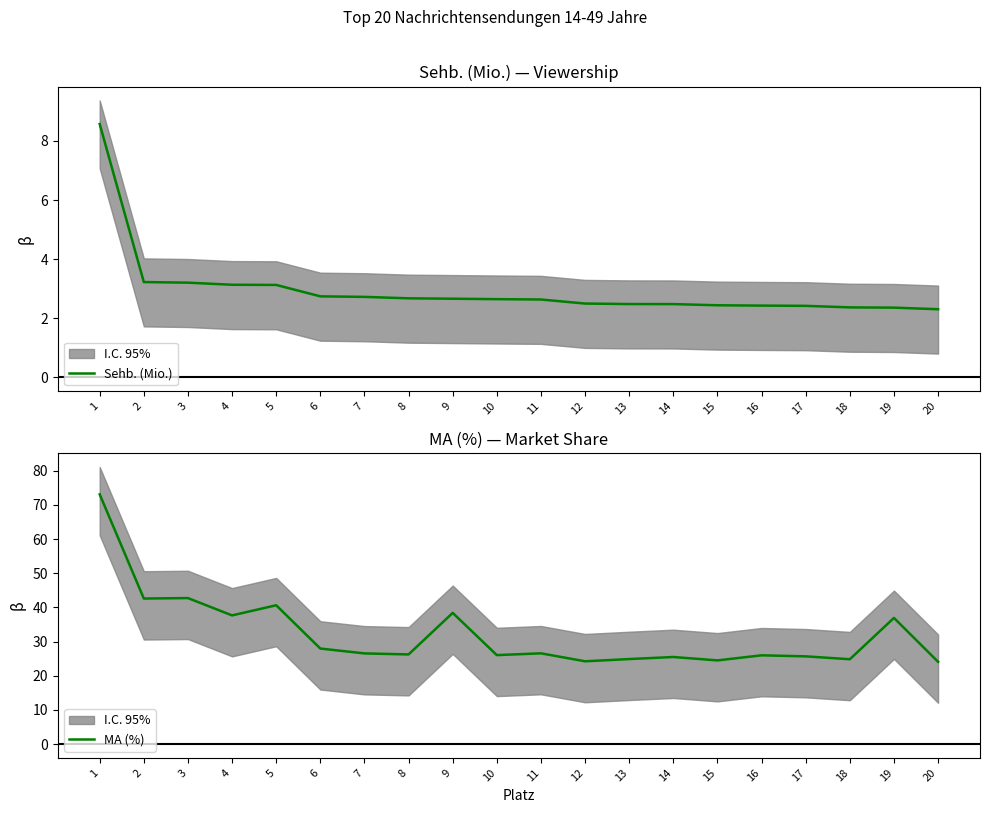

Is the value of Sehb. (Mio.) at 5 greater than the value of MA (%) at 8?

No